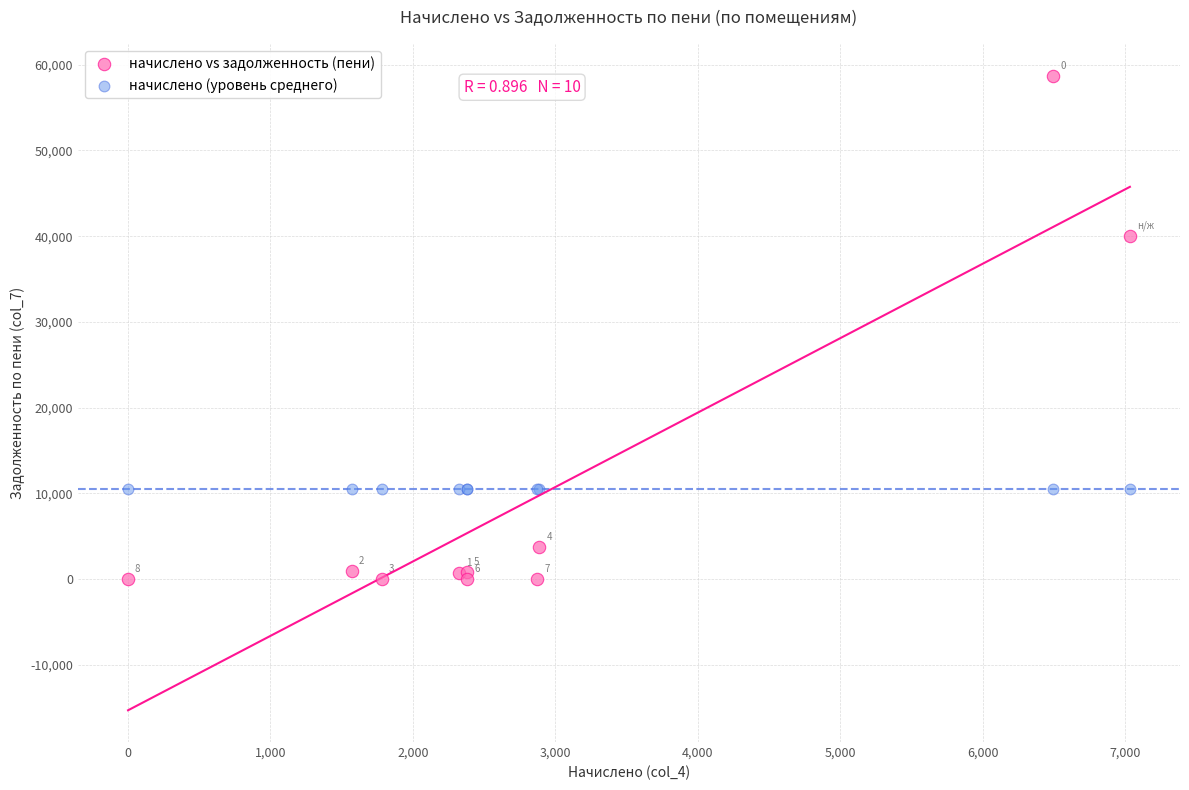

In the начислено vs задолженность (пени) series, what Y value is closest to 29369?

40041.1